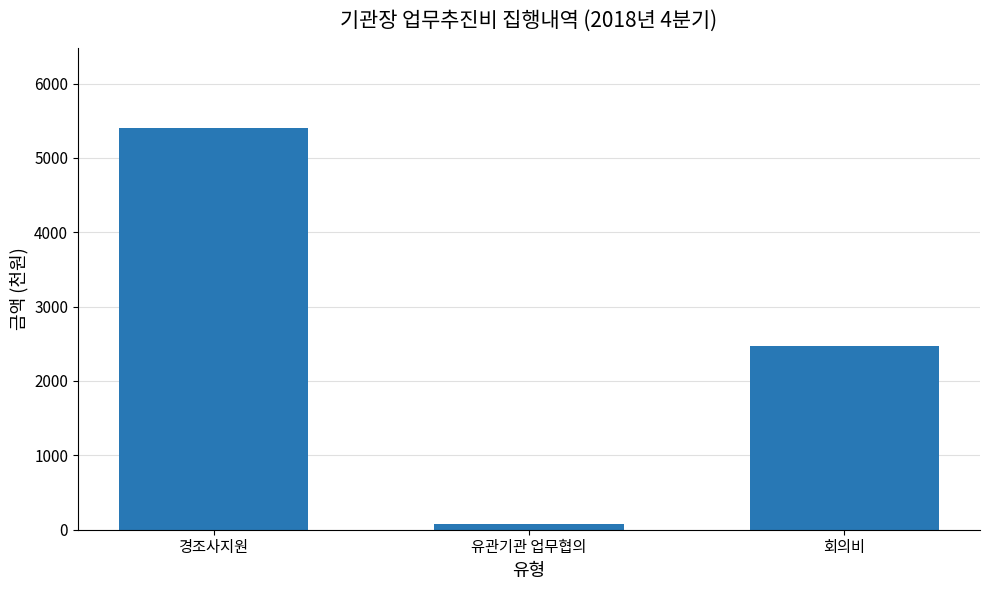

How many bars are there in total?

3